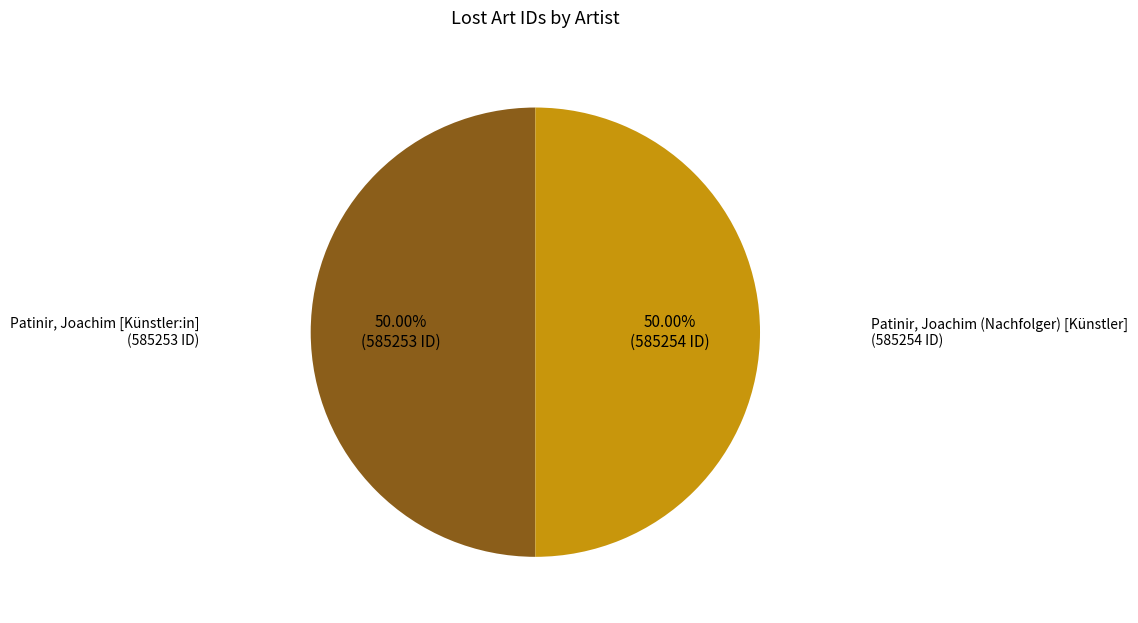

Do Patinir, Joachim [Künstler:in] and Patinir, Joachim (Nachfolger) [Künstler] together represent more than half of the pie?

Yes